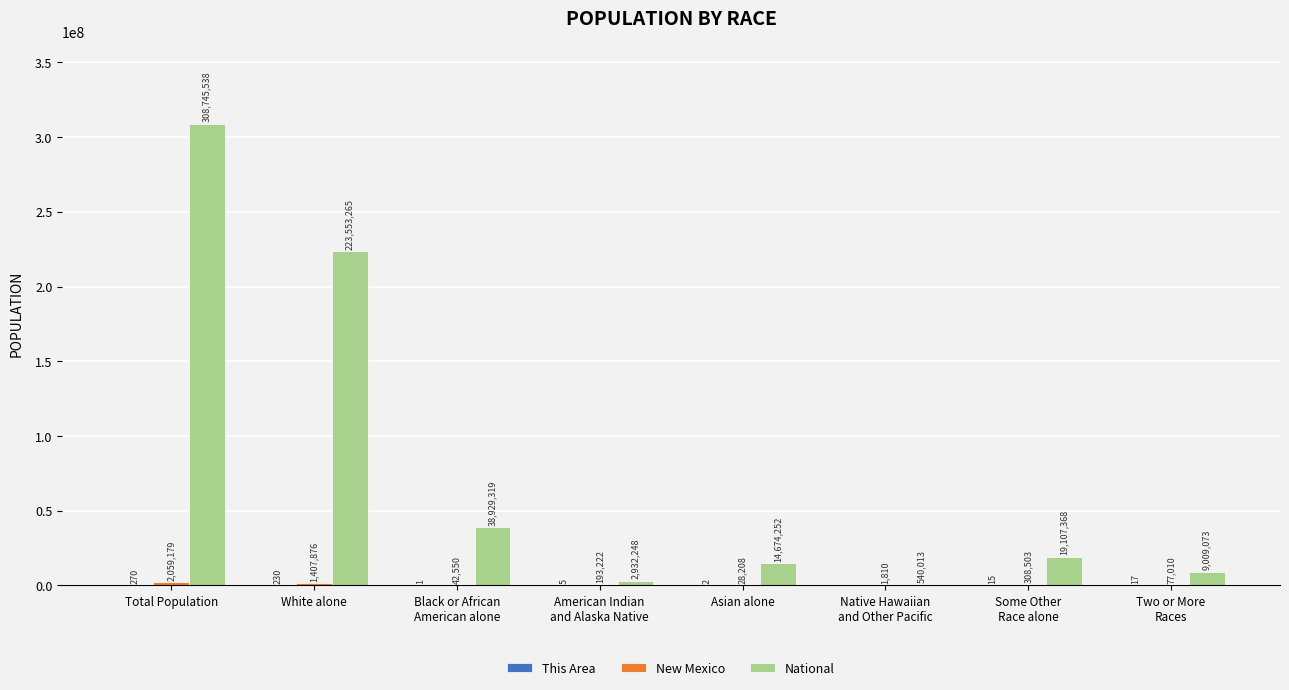

Where does the National series first go above 19107368?

Total Population